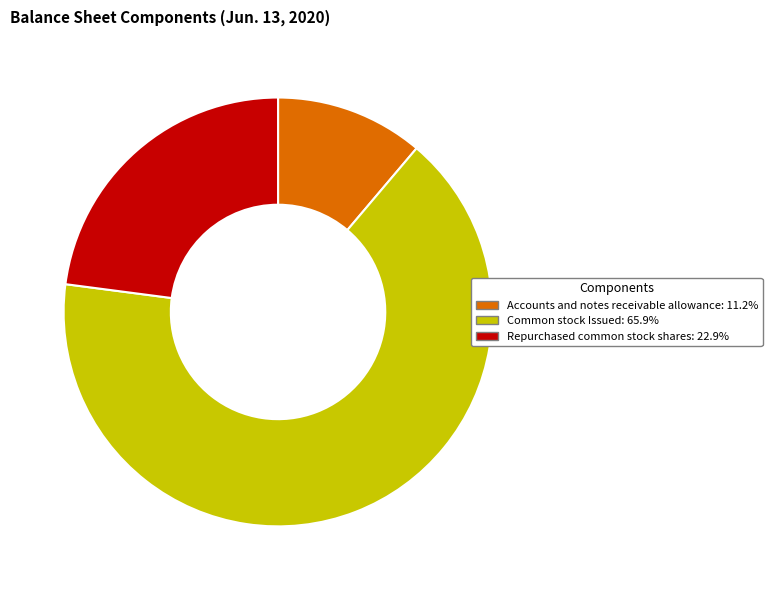

Is the sum of Accounts and notes receivable allowance: 11.2% and Common stock Issued: 65.9% greater than half?

Yes